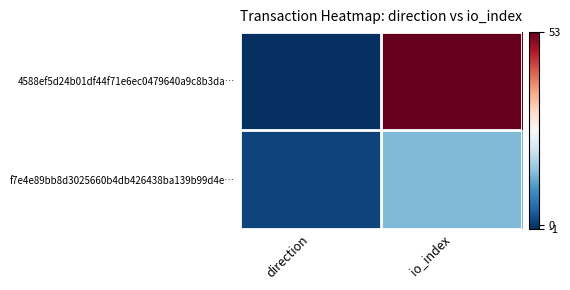

What is the total value across all series at io_index?

67